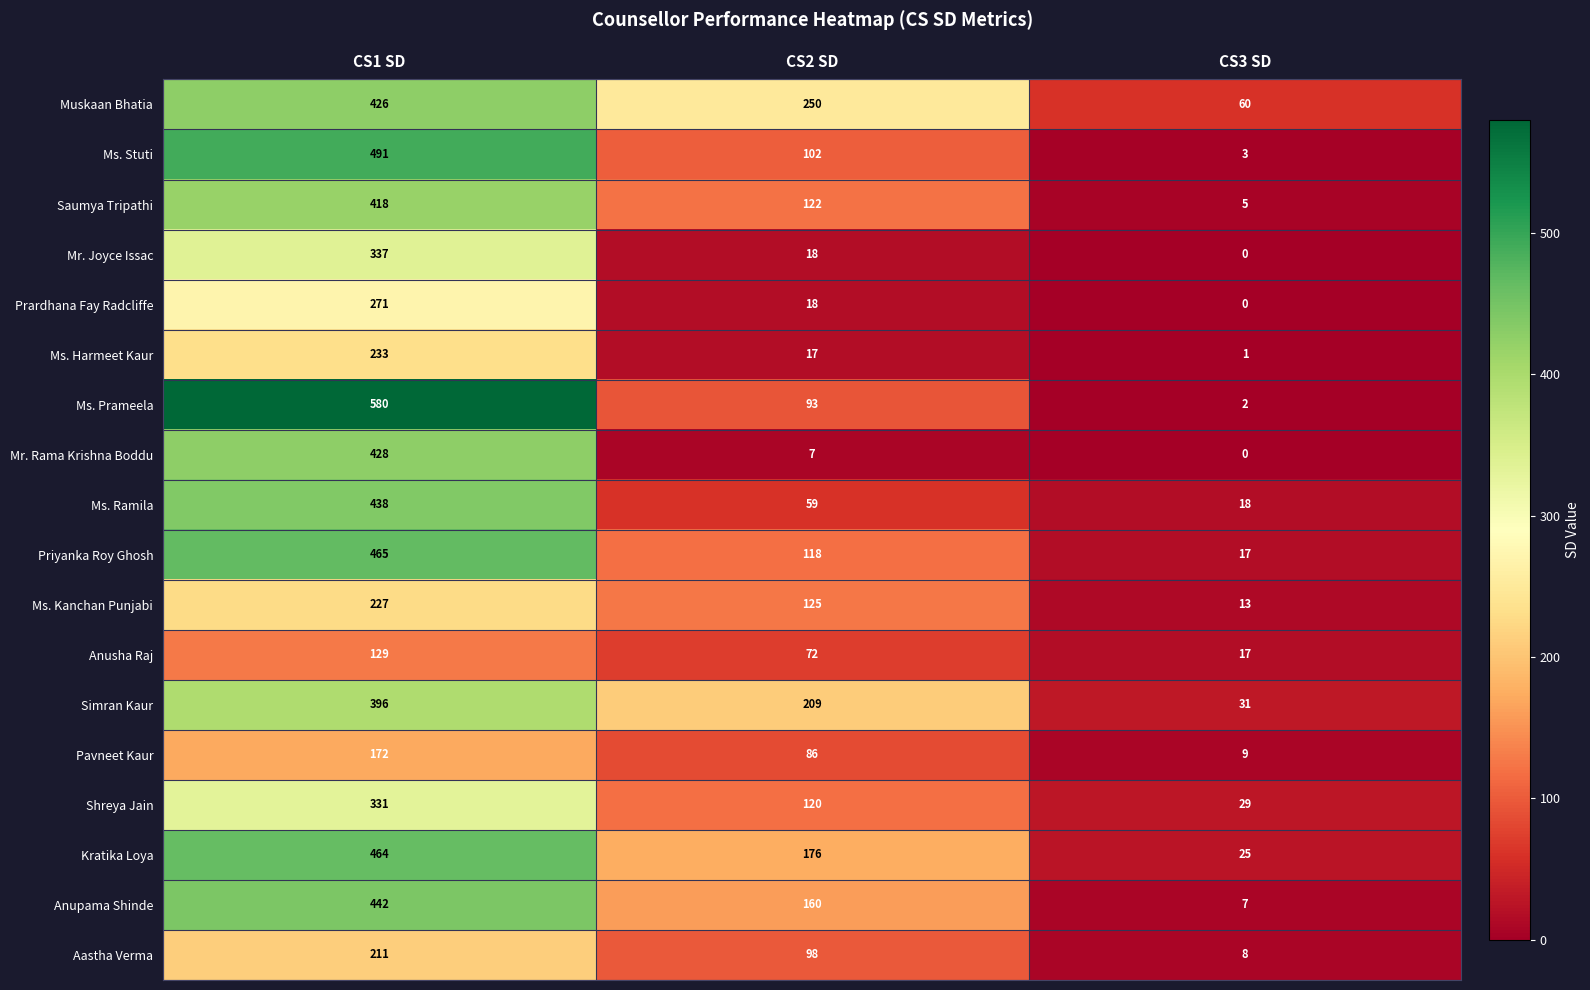

The value of Kratika Loya at CS2 SD is 176. True or false?

True